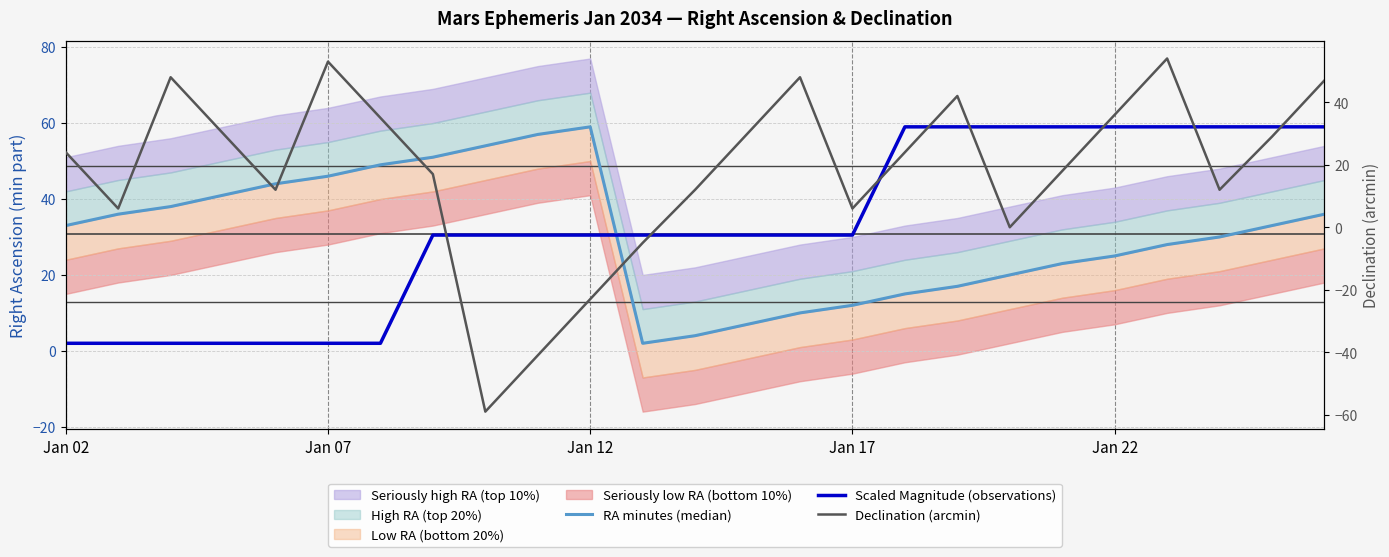

Count the number of categories in the chart.

25